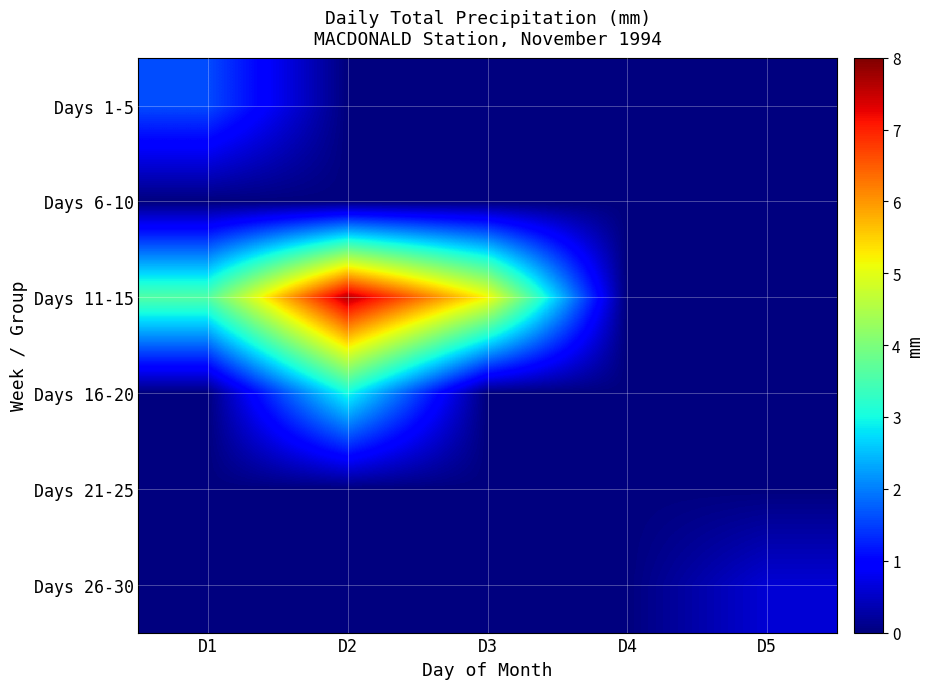

List the series in order of their peak value, lowest first.

Days 6-10, Days 21-25, Days 26-30, Days 1-5, Days 16-20, Days 11-15